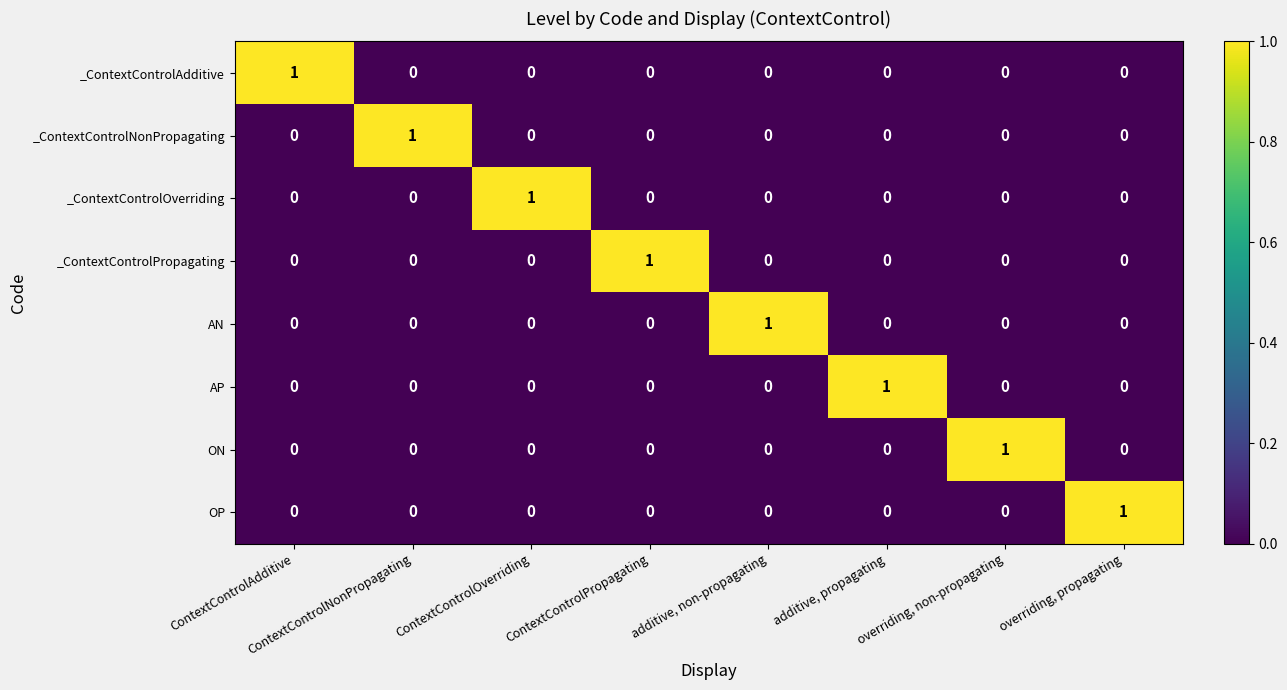

Where is AN nearest to the value 0?

ContextControlAdditive